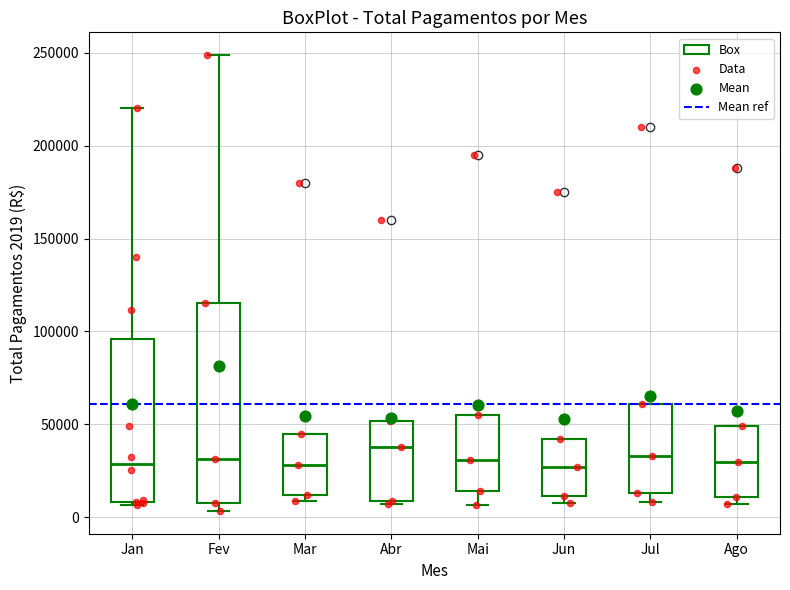

Reading left to right, read every box against the y-axis: the position of its median line, the range the box covers, and the ends of its whiskers. The values are not printed on the chart, so give them approximately, as read against the axis.

Jan: median 30000, box 10000 to 95000, whiskers 5000 to 220000
Fev: median 30000, box 10000 to 115000, whiskers 5000 to 250000
Mar: median 30000, box 10000 to 45000, whiskers 10000 (just below the box's lower edge) to 45000
Abr: median 40000, box 10000 to 50000, whiskers 5000 to 50000
Mai: median 30000, box 15000 to 55000, whiskers 5000 to 55000
Jun: median 25000, box 10000 to 40000, whiskers 10000 (just below the box's lower edge) to 40000
Jul: median 35000, box 15000 to 60000, whiskers 10000 to 60000
Ago: median 30000, box 10000 to 50000, whiskers 5000 to 50000